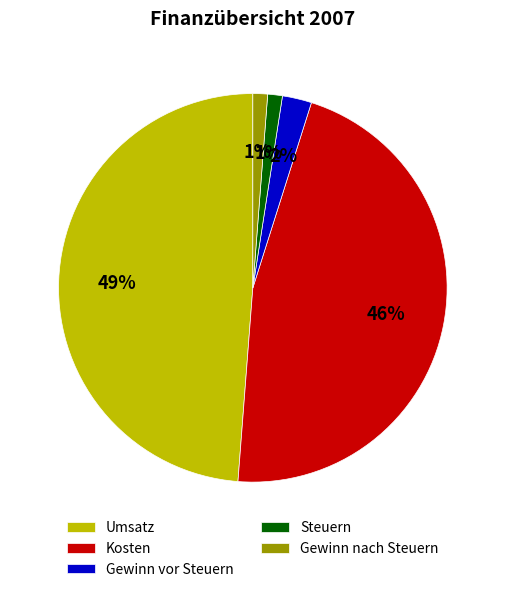

What percentage is the Steuern slice, to the nearest percent?

1%